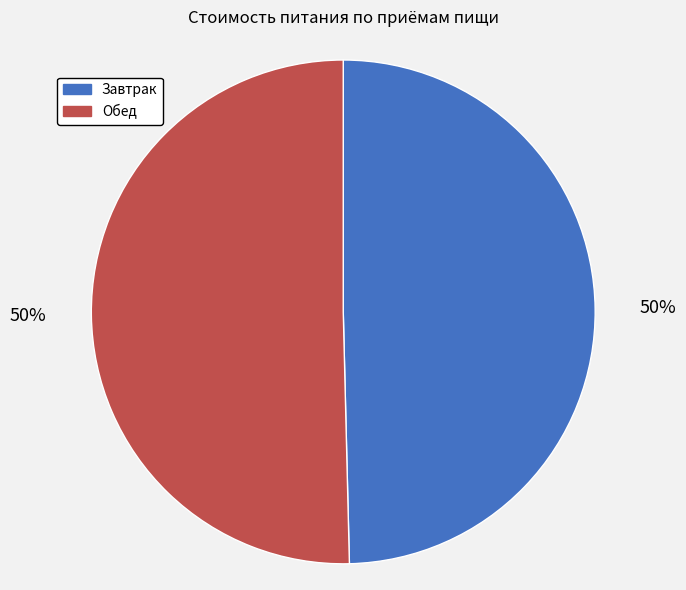

To the nearest percent, what percentage of the pie is Обед?

50%